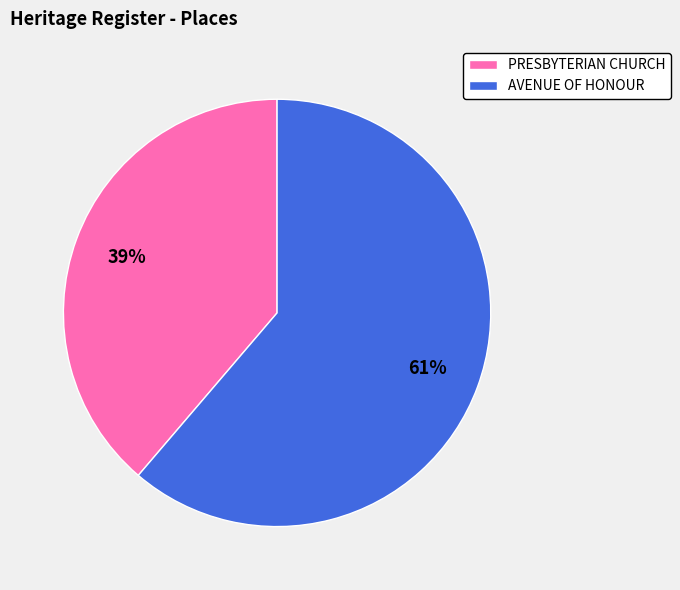

The AVENUE OF HONOUR slice represents 61% of the pie. True or false?

True